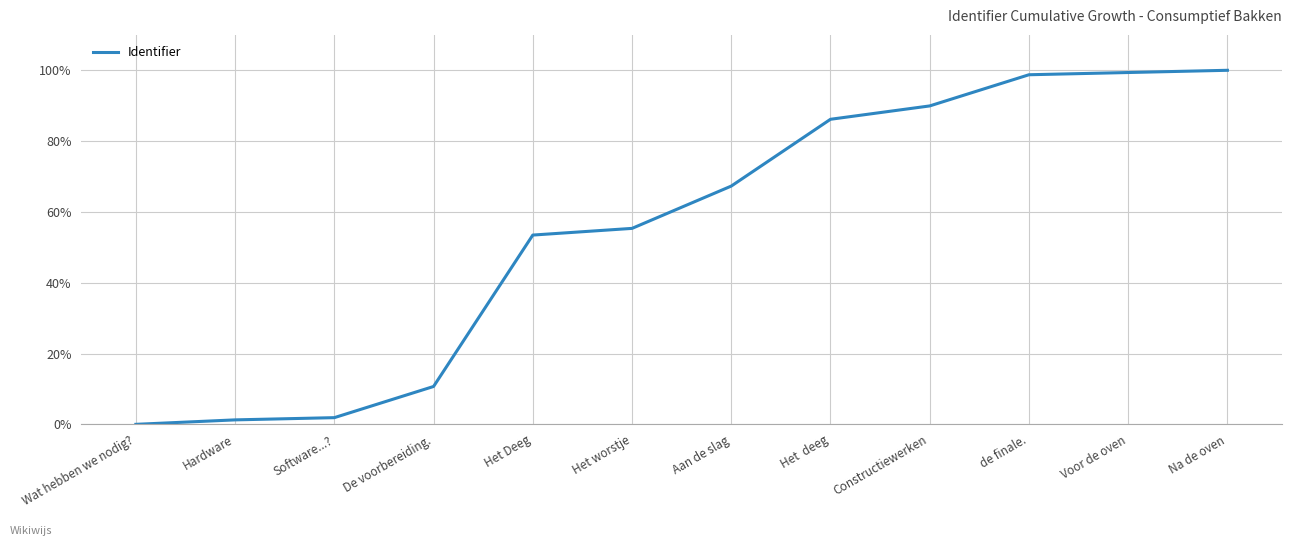

What is the greatest value displayed?

100.0